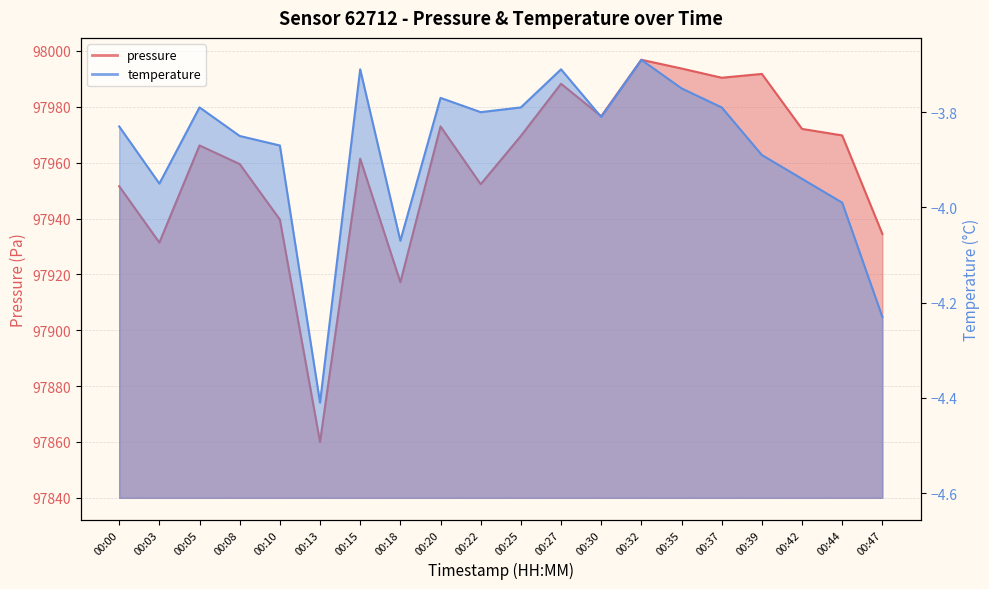

True or false: pressure and temperature cross at least once.

False